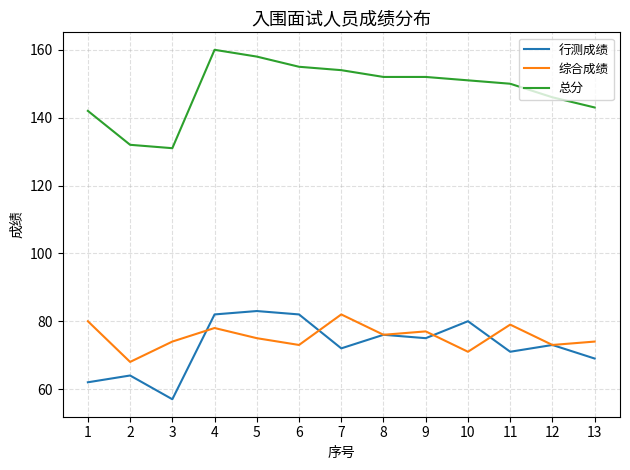

True or false: 总分 and 行测成绩 intersect in this chart.

False